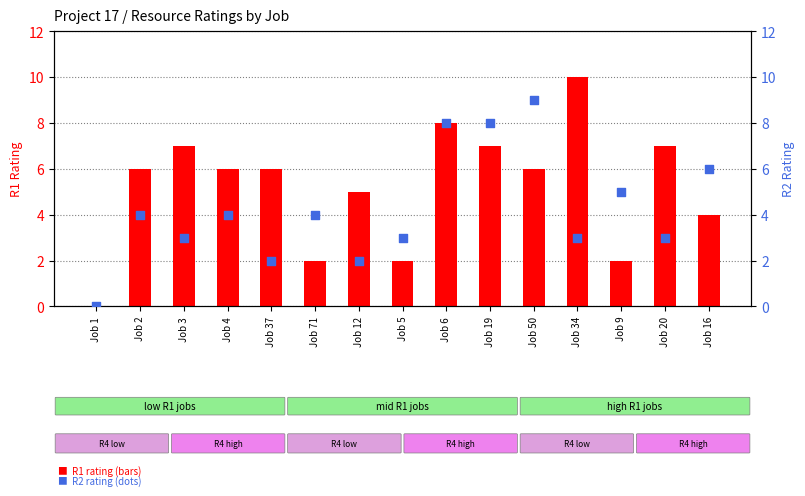

Which series contains the lowest Y value?

R1